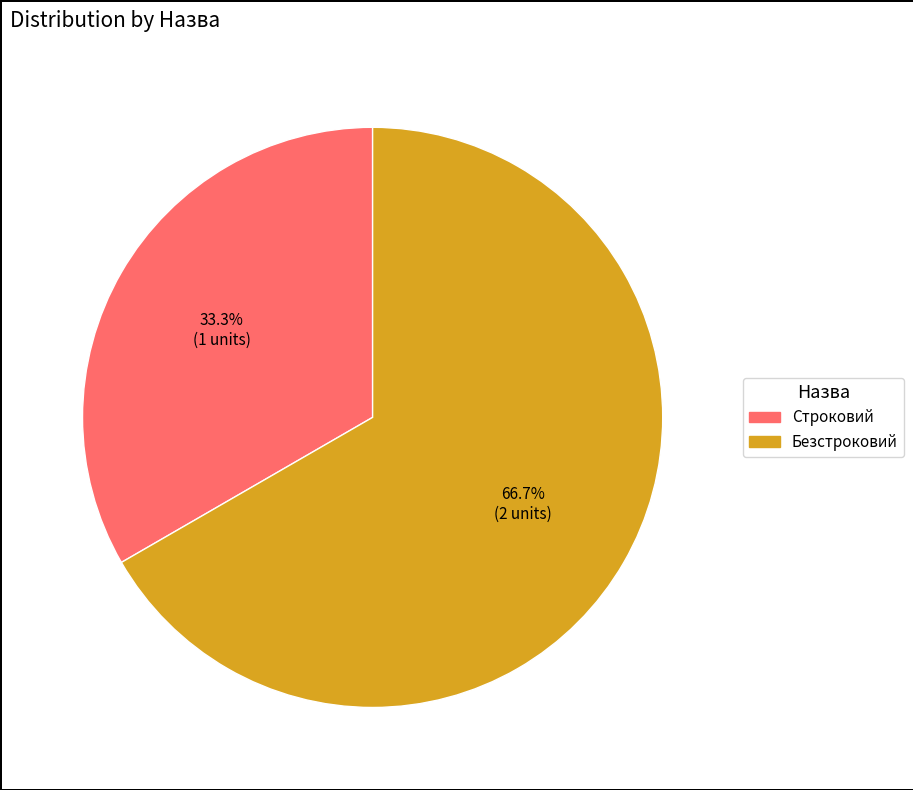

What is the ratio of the value at Безстроковий to the value at Строковий?

2.0